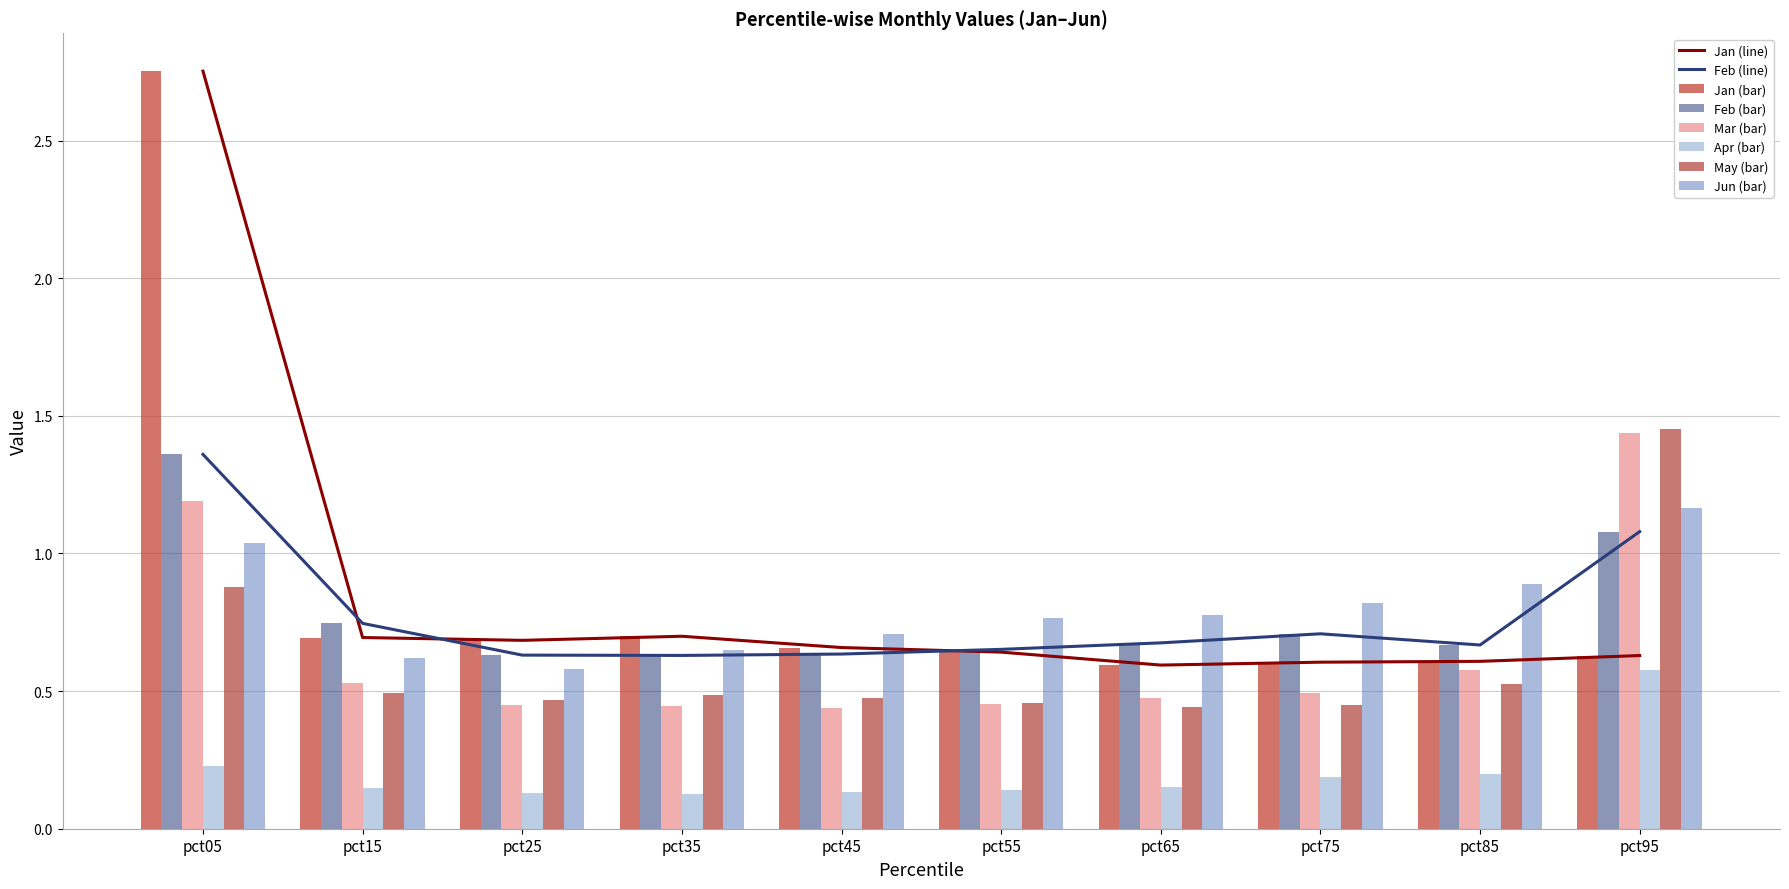

True or false: Jan has a value of 0.1 at pct85.

False